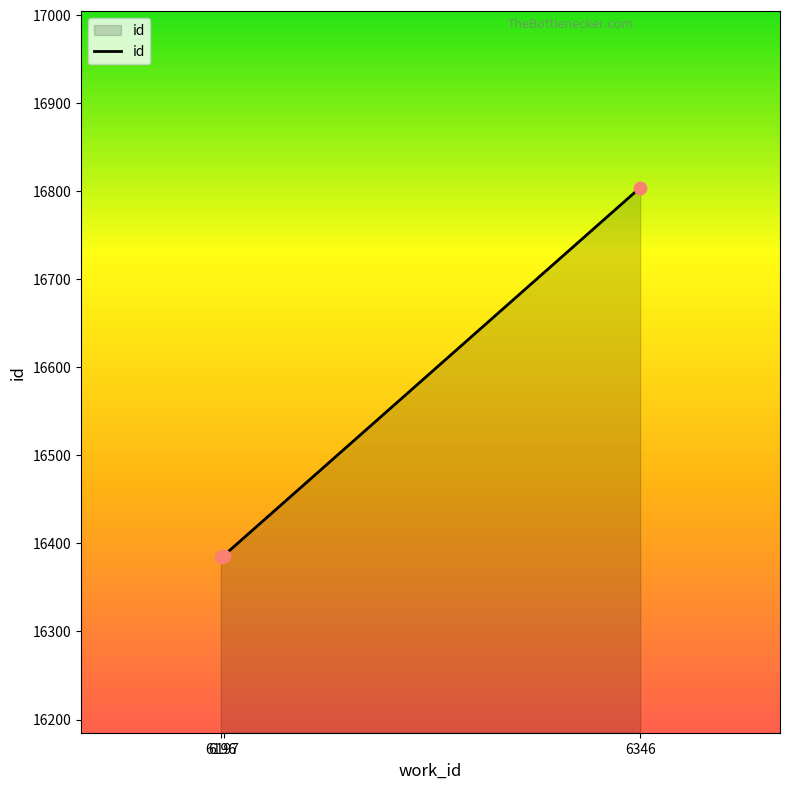

What is the change in value from 6196 to 6346?

+419